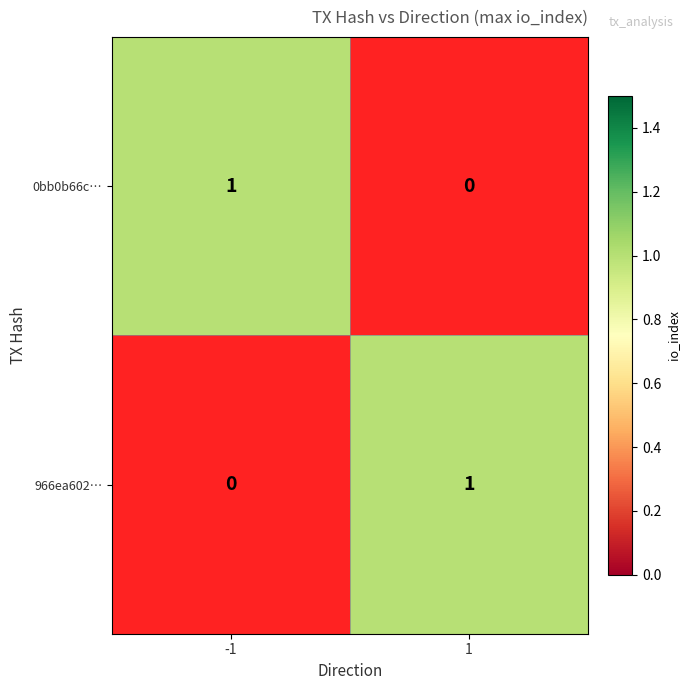

List the series in order of their peak value, lowest first.

0bb0b66c437bd2a560e1cfc48c02368b9241a09, 966ea602978c059233d58c57f9d3e20bee8b8b0